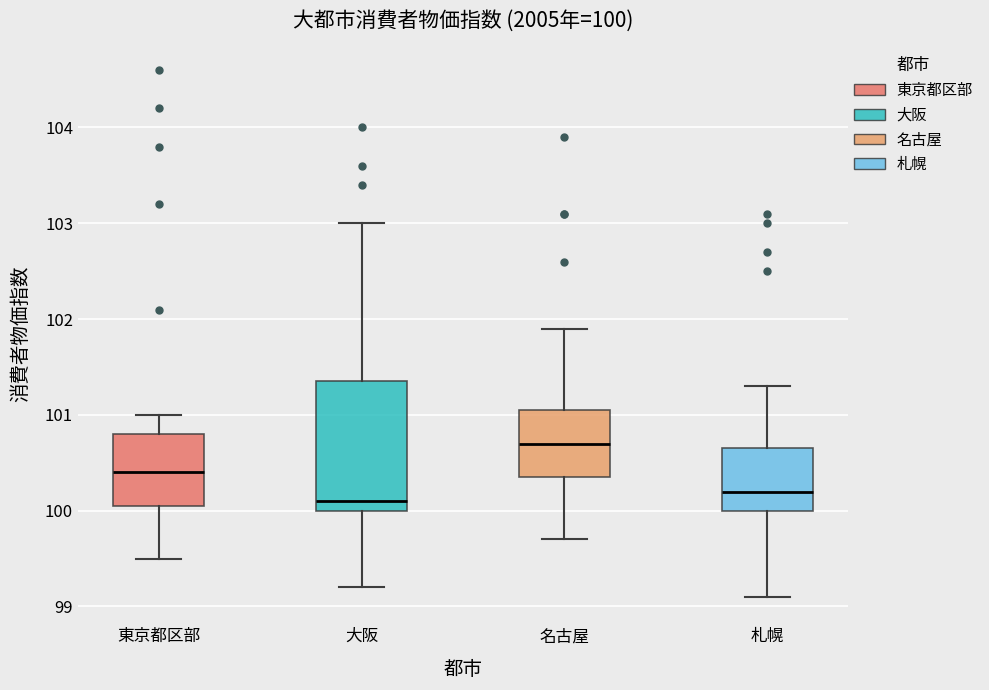

Comparing the boxes themselves (not the whiskers), which one is the tallest?

大阪